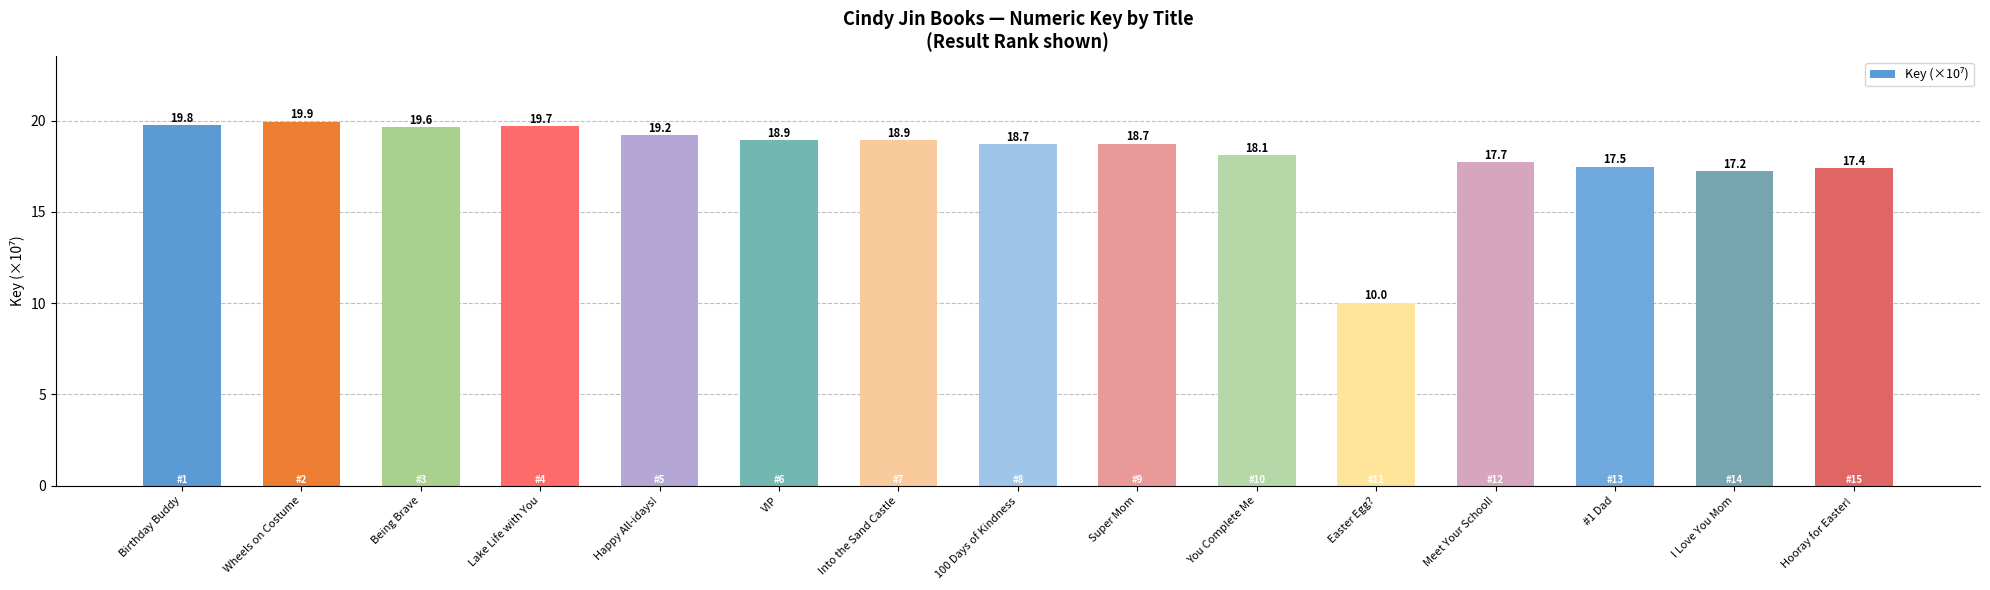

At which label is the value closest to 14?

I Love You Mom